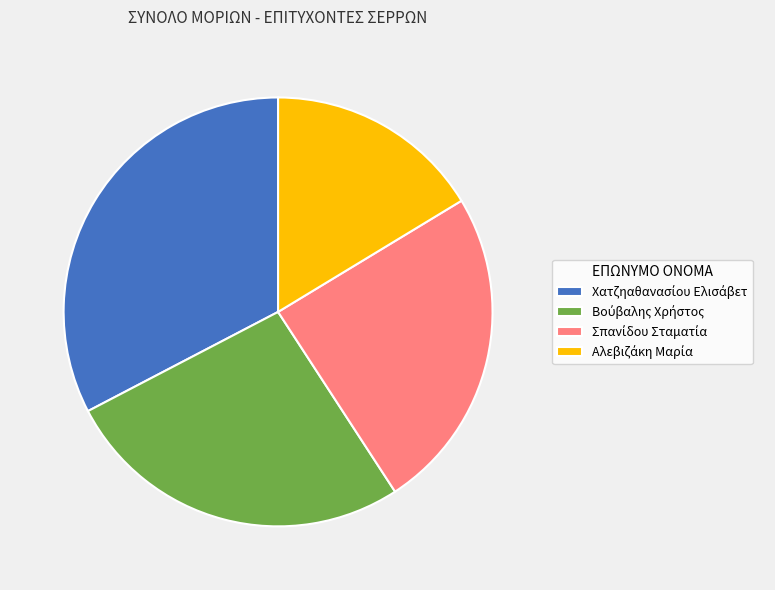

Does any single category account for the majority?

No